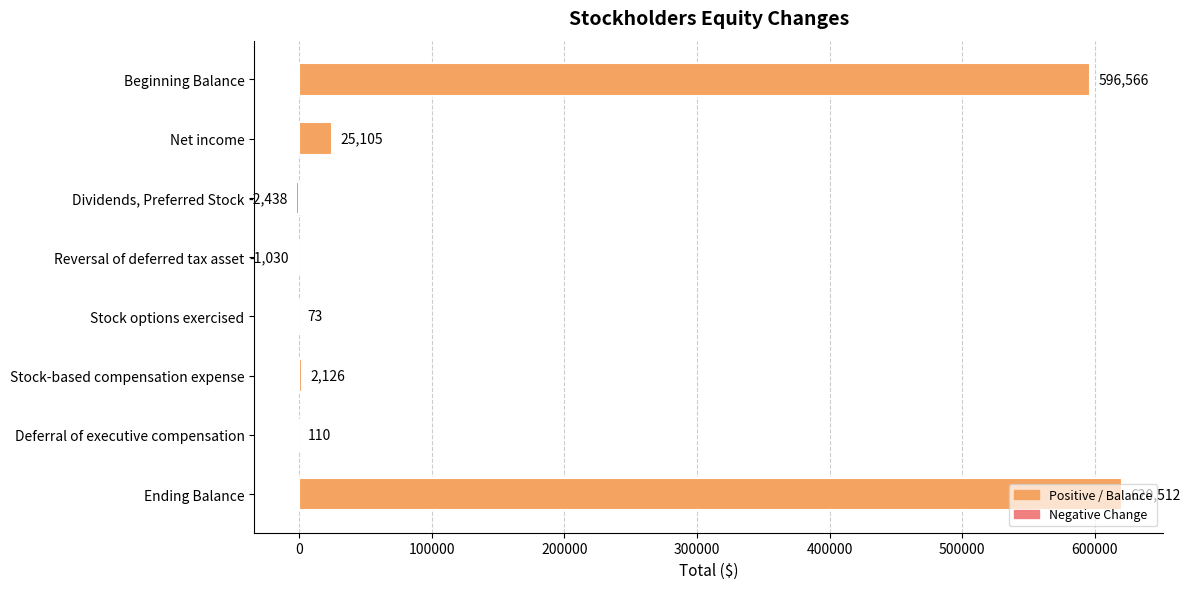

Are the bars horizontal?

Yes